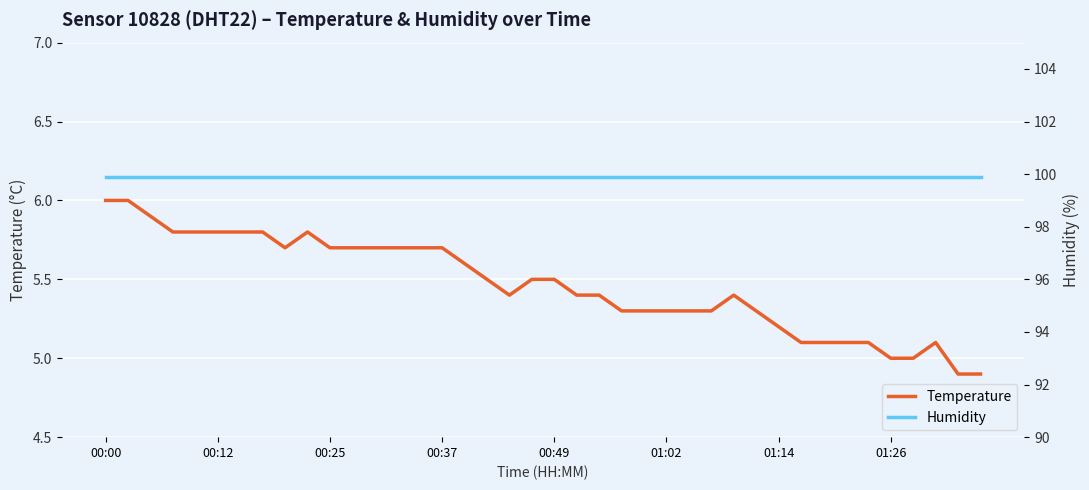

Is it true that temperature equals 8.8 at 01:26?

False